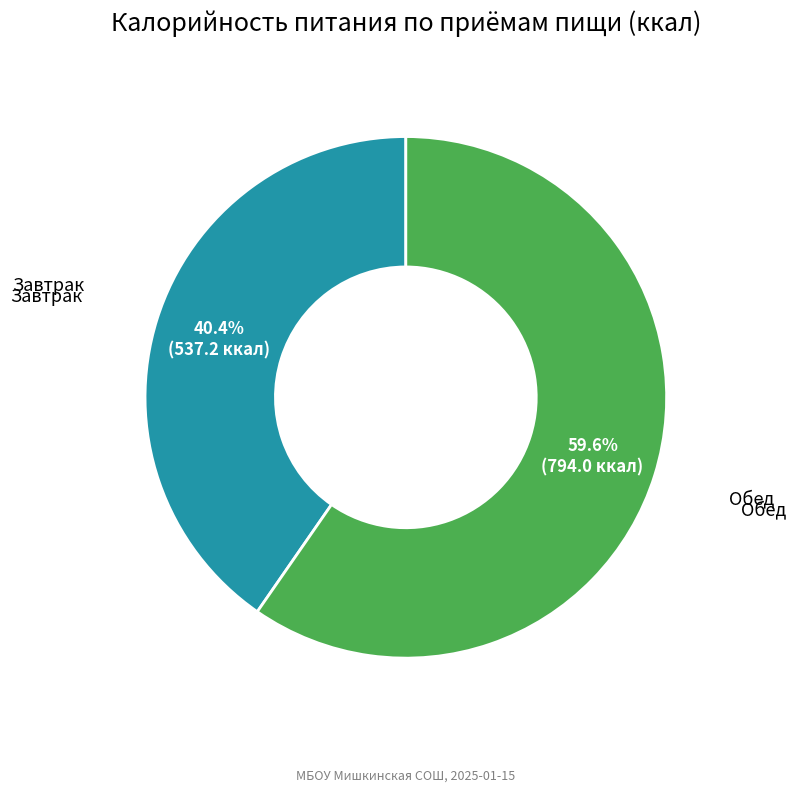

Does any single category account for the majority?

Yes